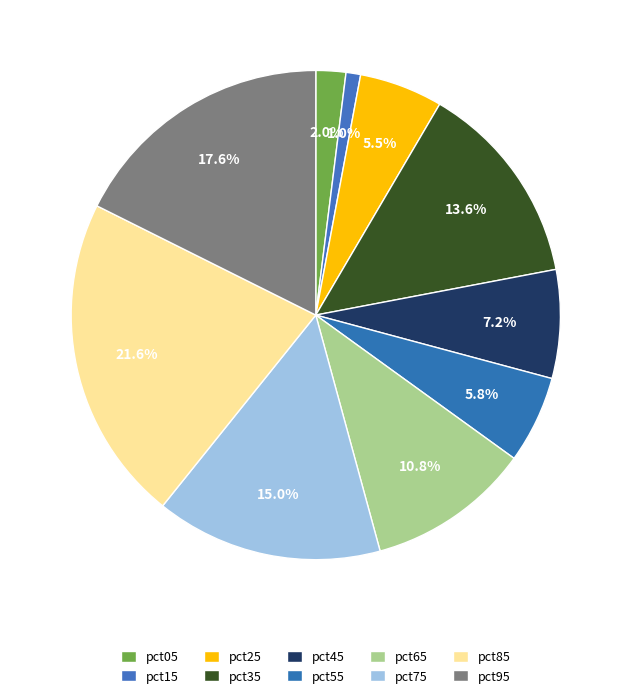

Does pct45 account for over 50% of the chart?

No